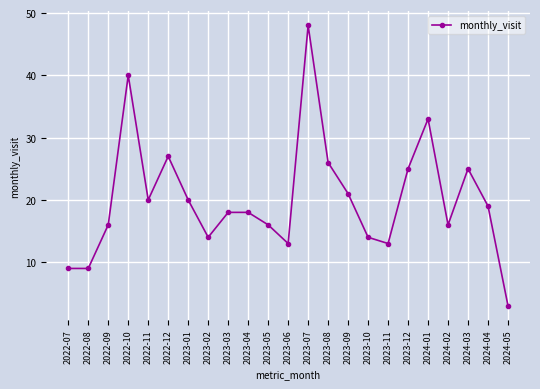

How many categories are shown in the chart?

23